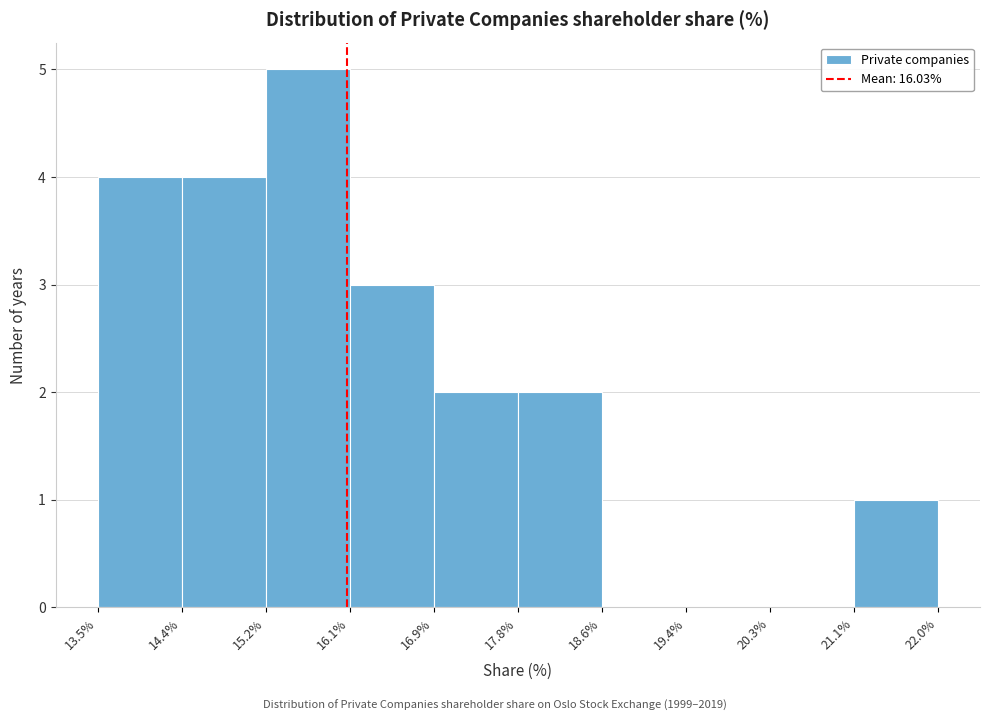

How tall is the bar that spans 21.1% to 22.0% on the x-axis? The values are not printed on the chart, so give them approximately, as read against the axis.

1